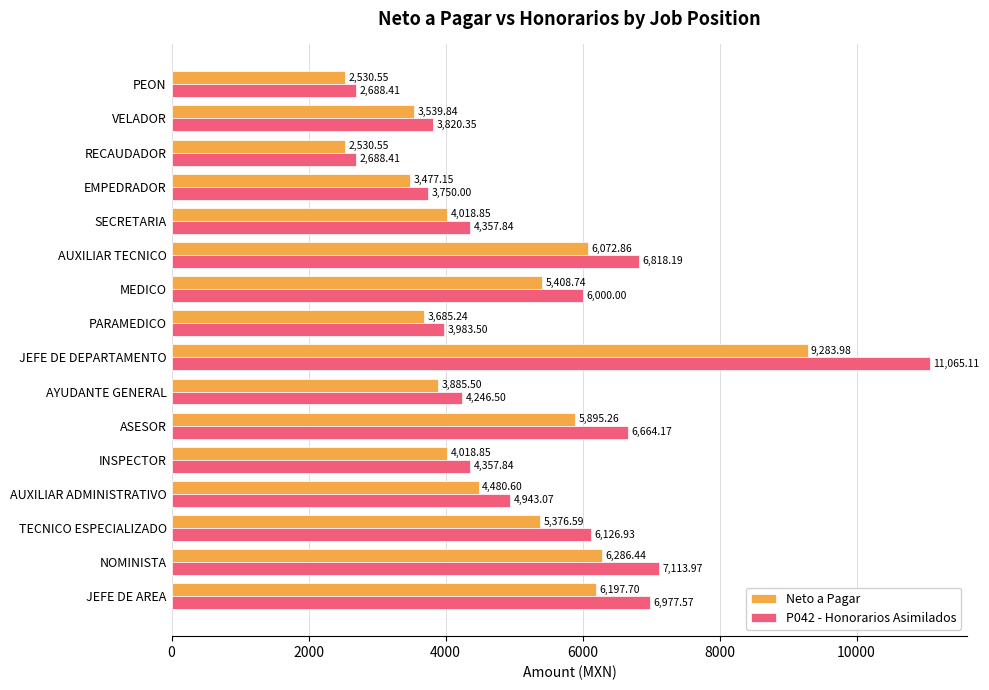

At which category is the sum across all series the highest?

JEFE DE DEPARTAMENTO